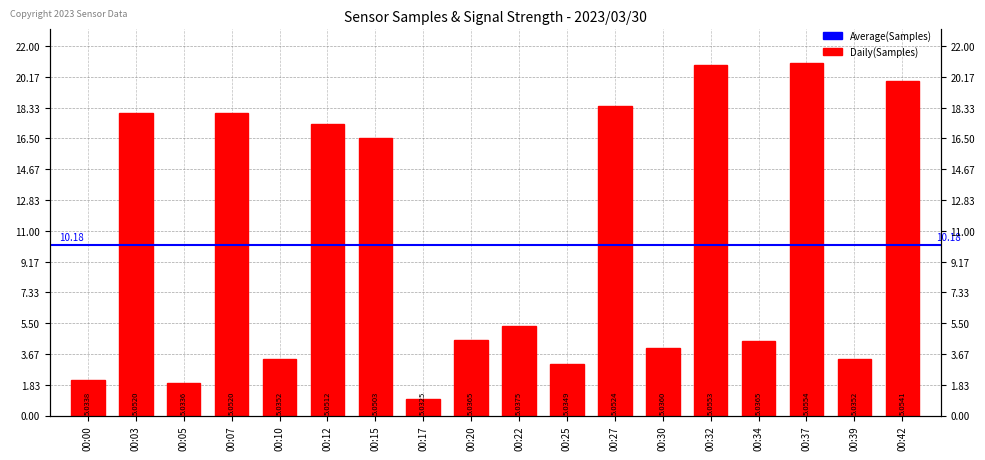

Read the value at 00:42.

19.9